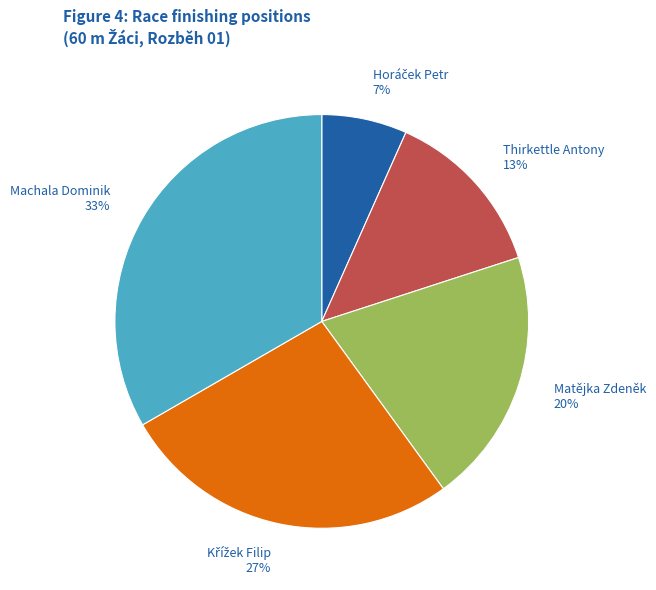

To the nearest percent, what is the average slice percentage?

20%